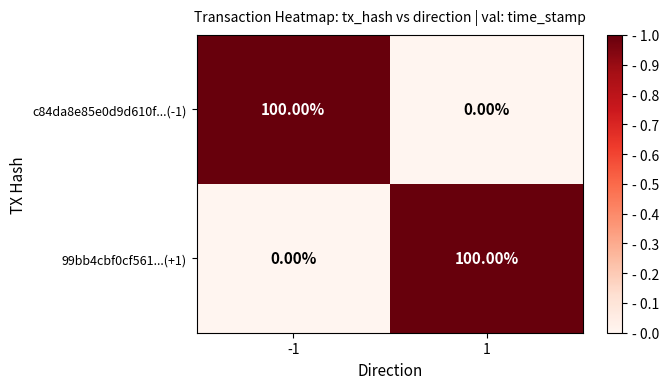

What is the difference between the highest and lowest values at -1?

100